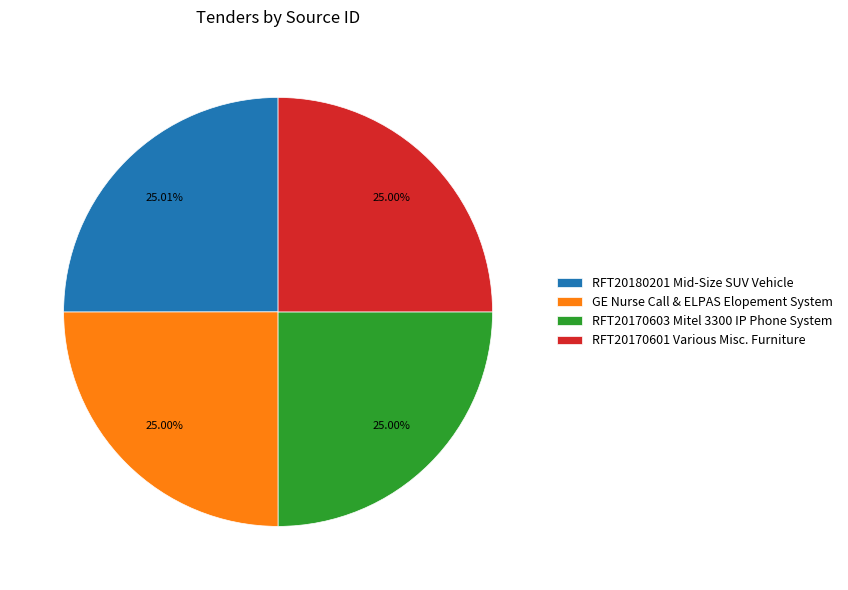

What is the ratio of the value at RFT20170603 Mitel 3300 IP Phone System to the value at GE Nurse Call & ELPAS Elopement System?

1.0